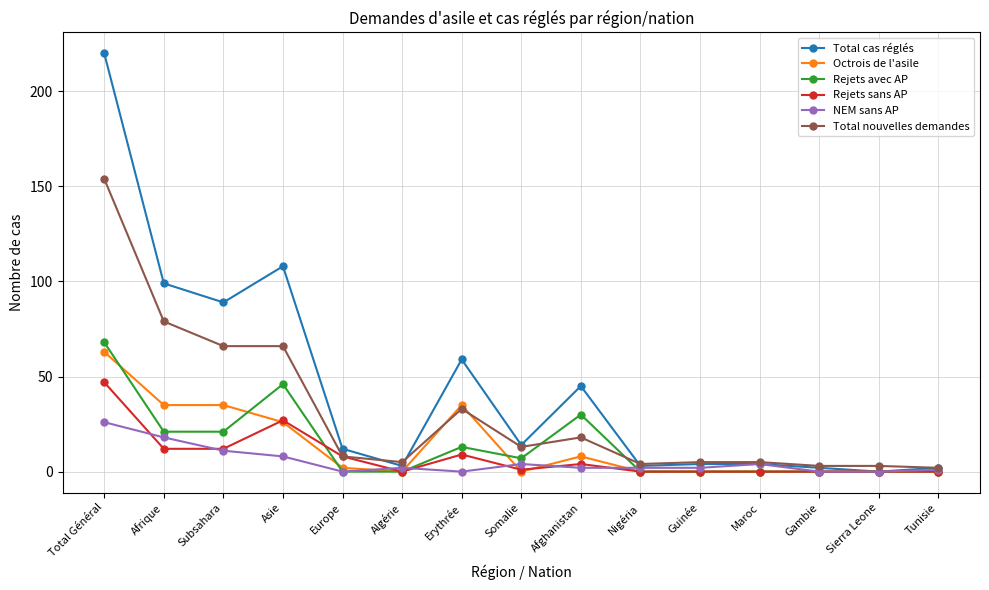

Which series has the largest range (max minus min)?

Total cas réglés